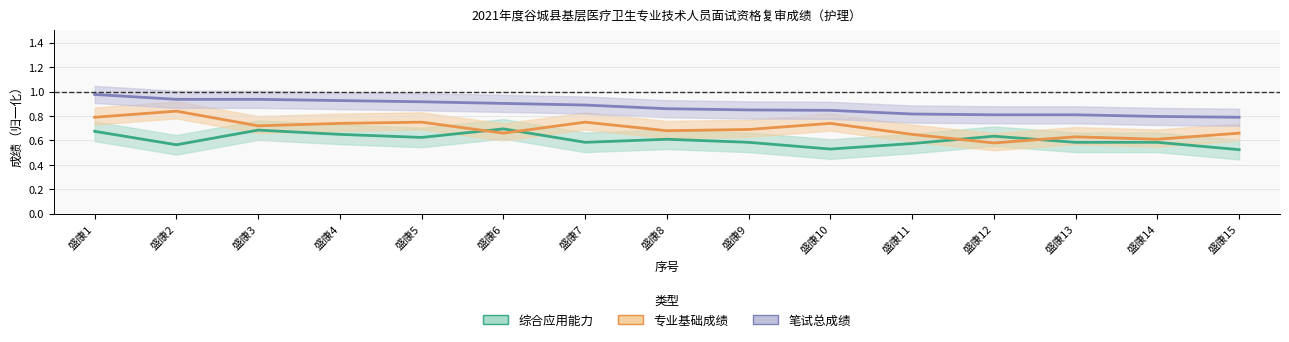

True or false: 综合应用能力 has more than 1 points higher than both neighbors.

True